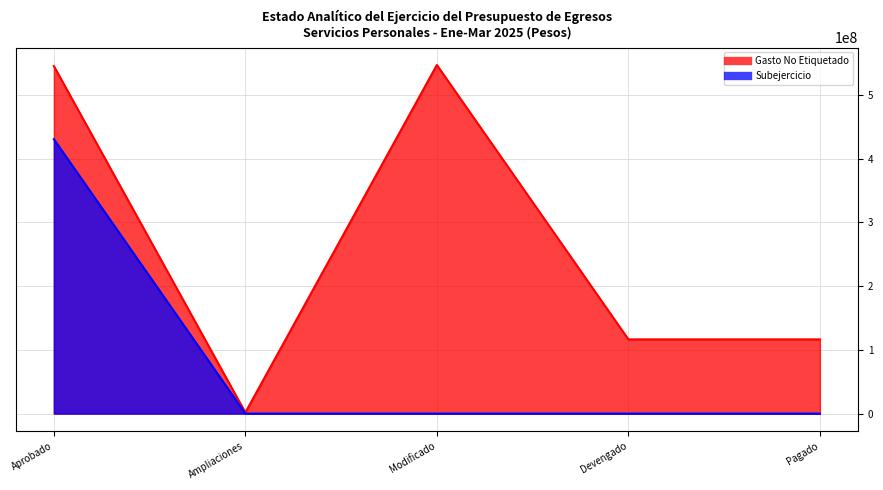

What is the value of the Gasto No Etiquetado point at the 2nd from the left?

1691727.4